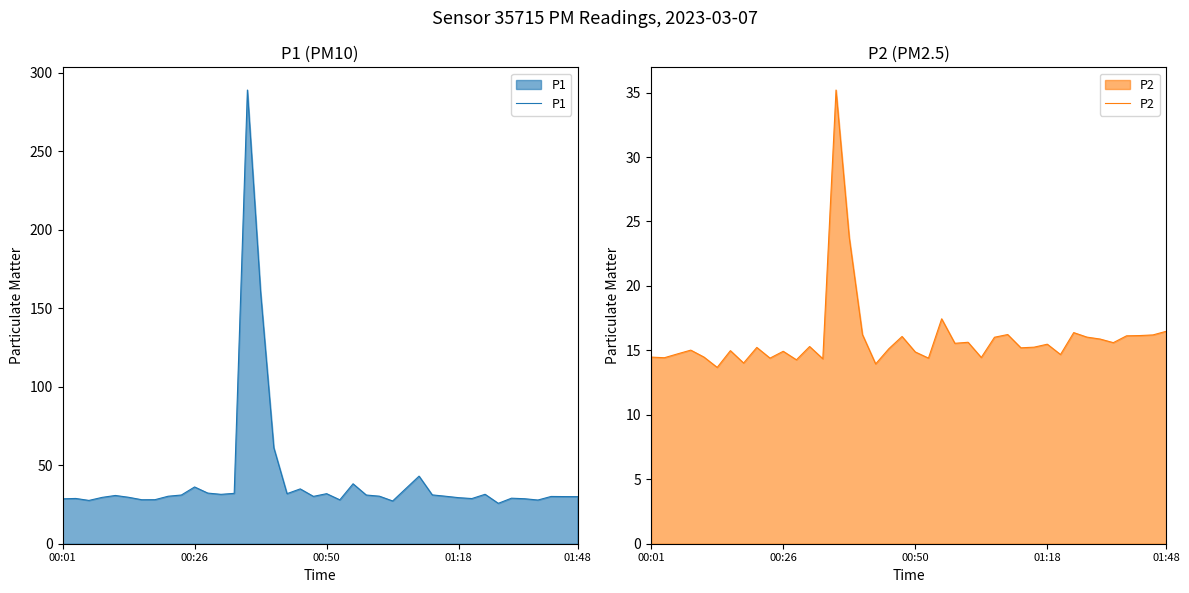

Between 15 and 25, which is larger?

15